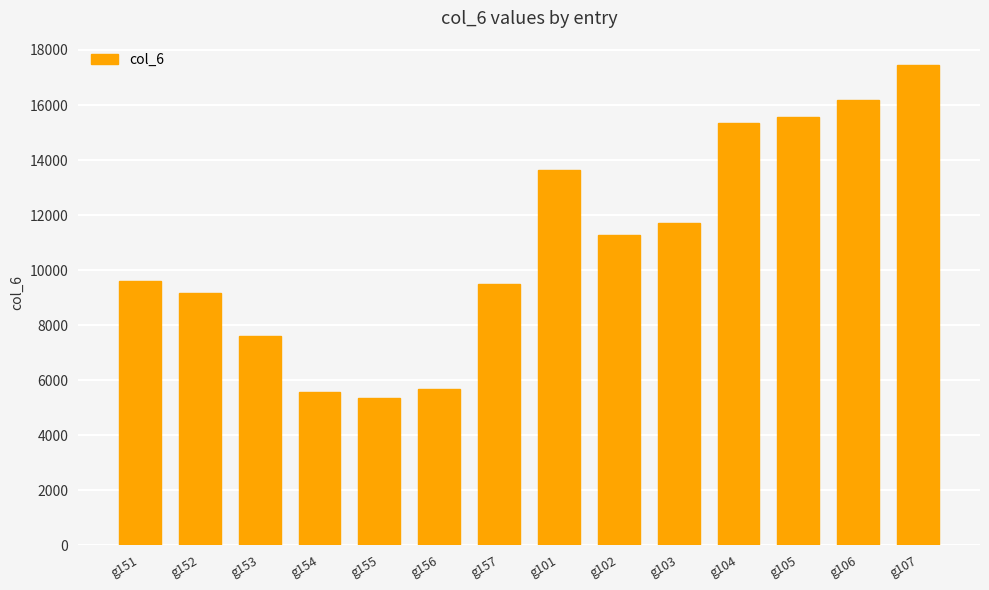

What value does the data have at g157, to the nearest 50?

9500